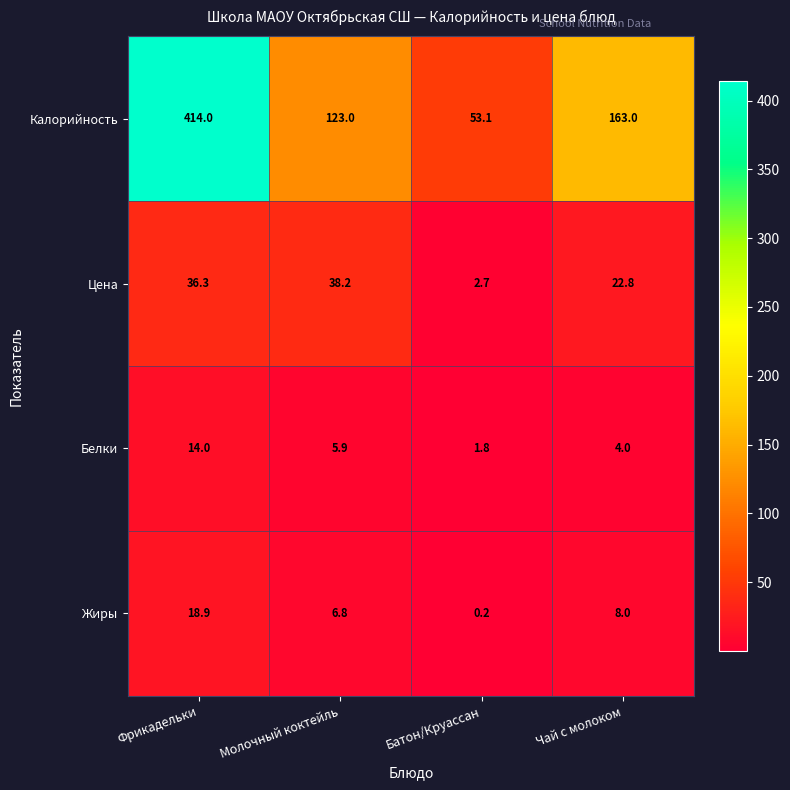

What is the difference between the maximum and minimum values in the Цена series?

35.5